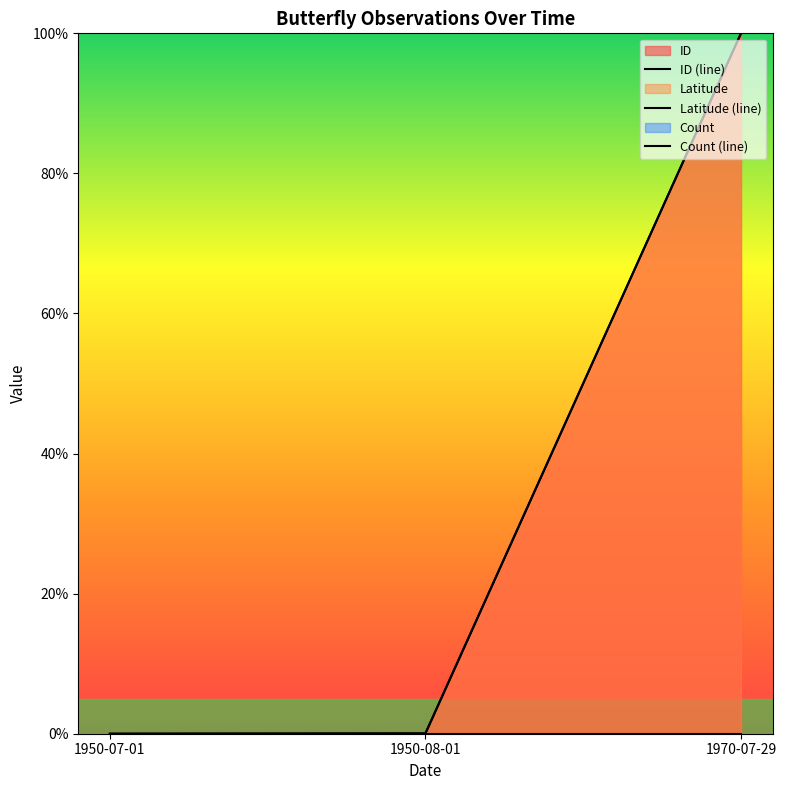

What is the label of the 2nd point from the right?

1950-08-01